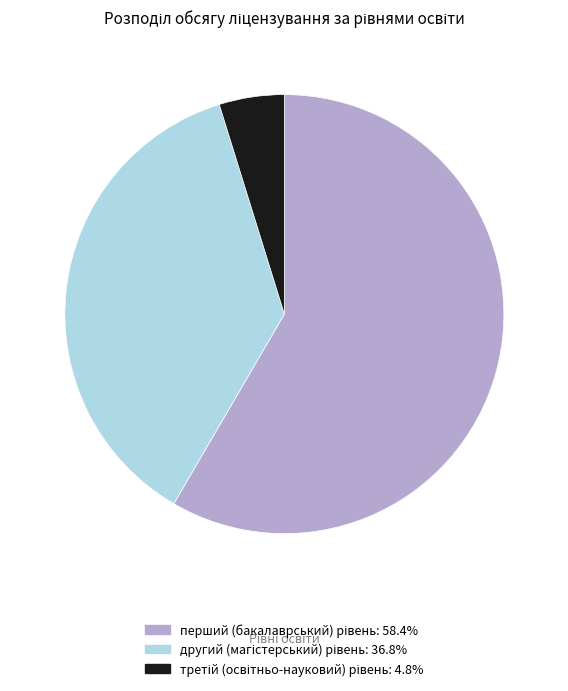

Do третій (освітньо-науковий) рівень and перший (бакалаврський) рівень together represent more than half of the pie?

Yes